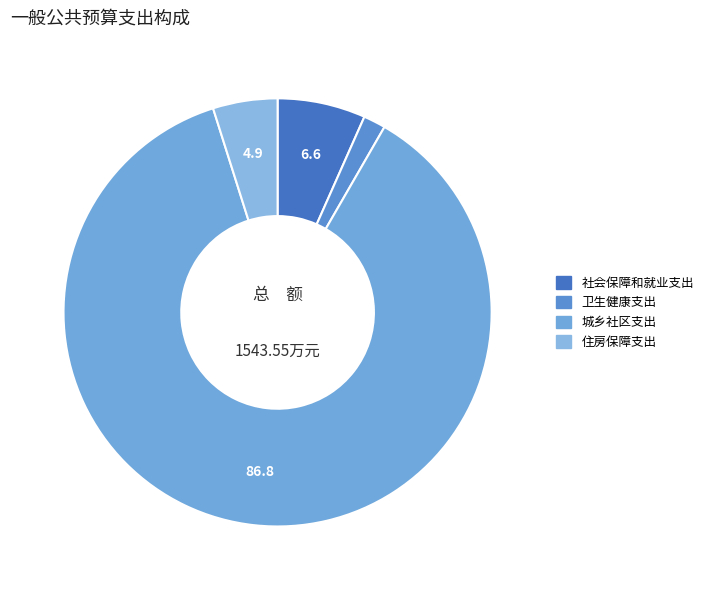

Approximately how many times larger is the value at 城乡社区支出 compared to 社会保障和就业支出?

13.1